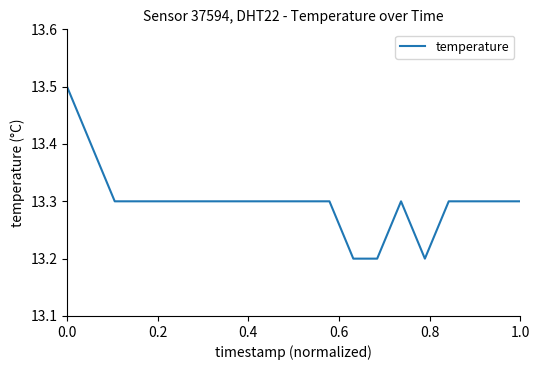

What is the difference between the maximum and minimum values?

0.3